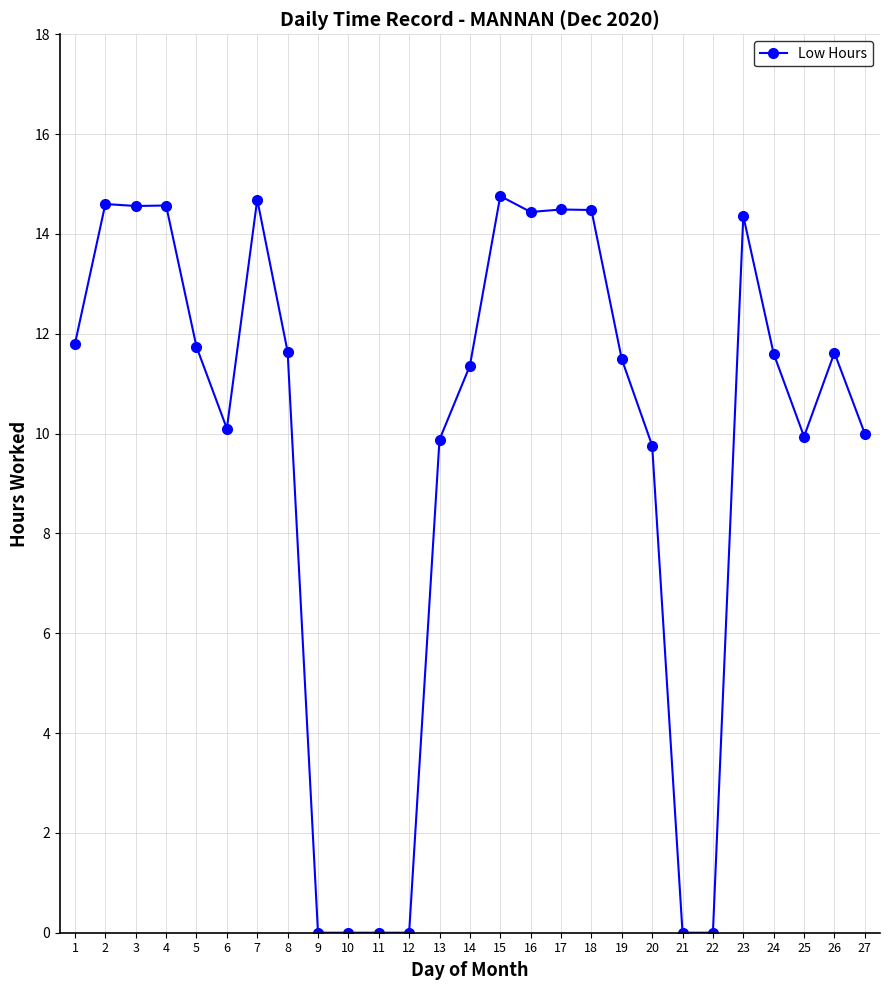

Approximately how many times larger is the value at 26 compared to 5?

1.0